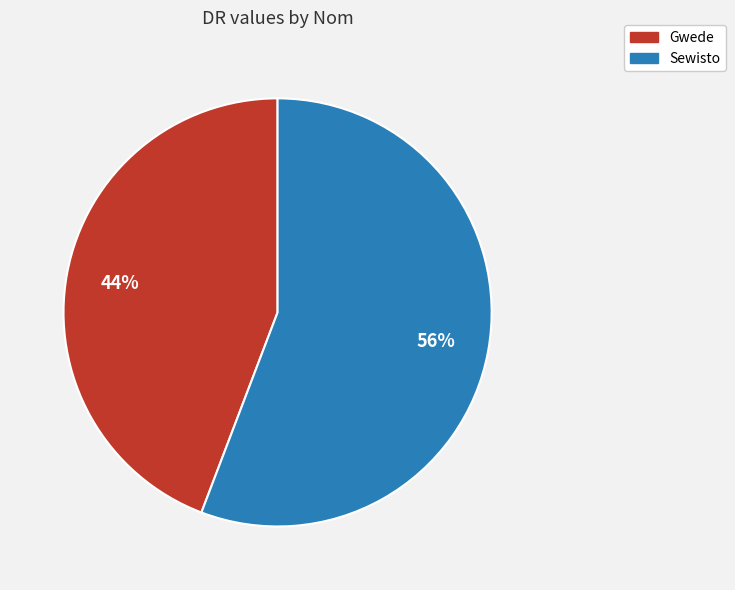

Combined, do Gwede and Sewisto account for over 50%?

Yes